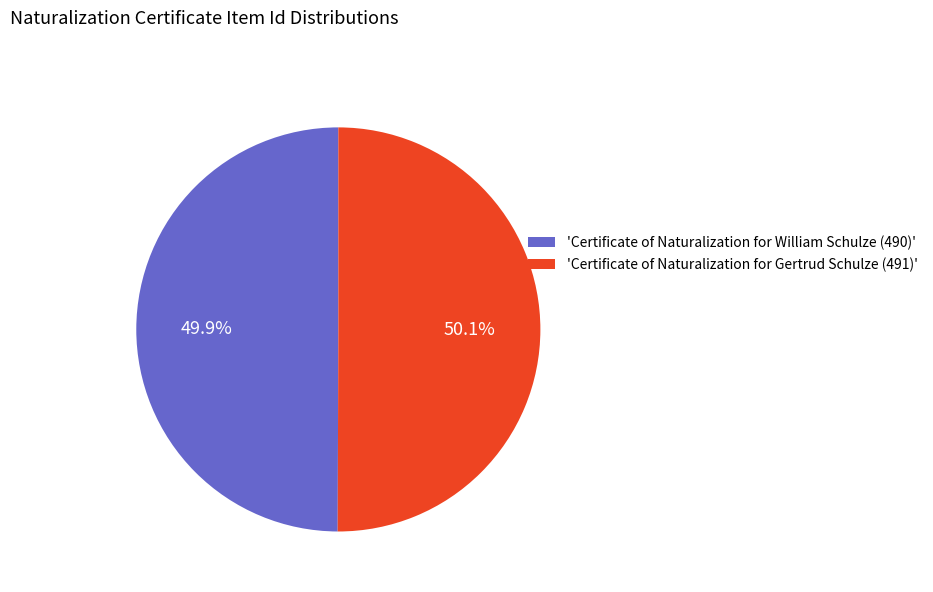

What is the ratio of the value at 'Certificate of Naturalization for William Schulze (490)' to the value at 'Certificate of Naturalization for Gertrud Schulze (491)'?

1.0